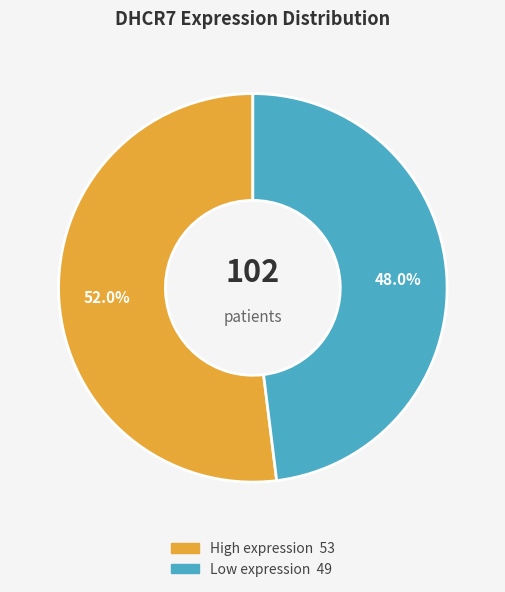

Count the number of slices in the pie.

2